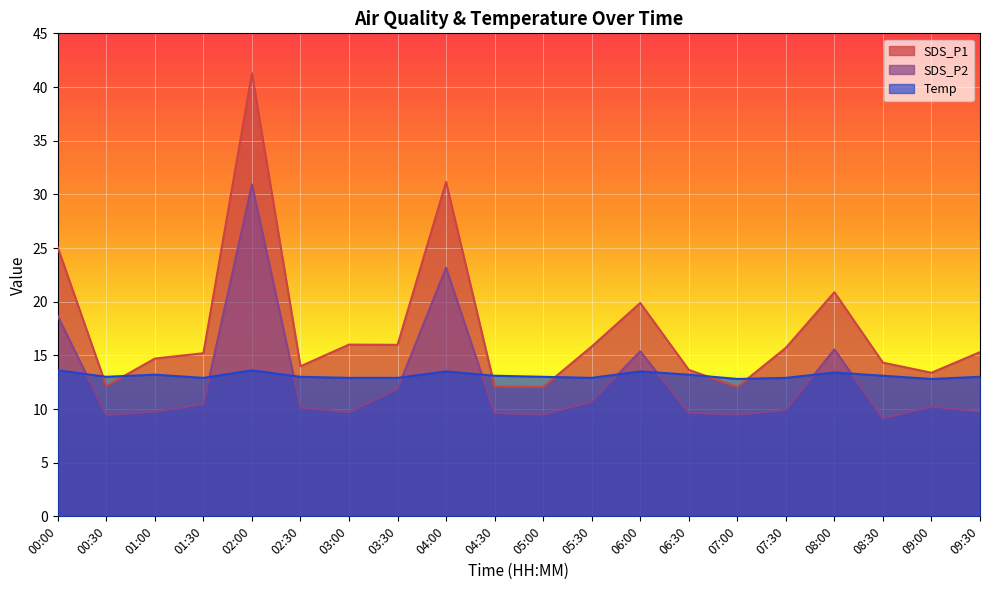

Which series has the largest range (max minus min)?

SDS_P1